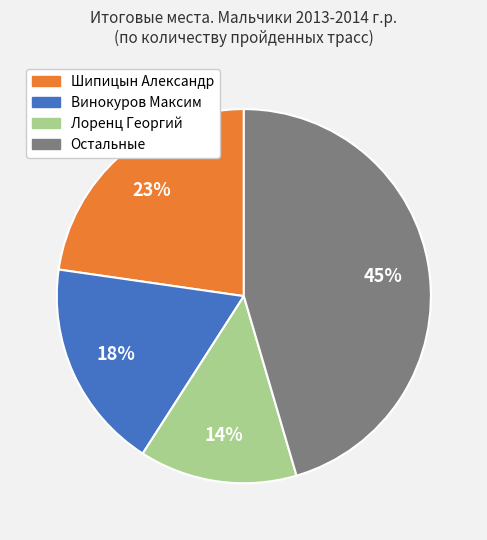

Is the sum of Лоренц Георгий and Винокуров Максим greater than half?

No